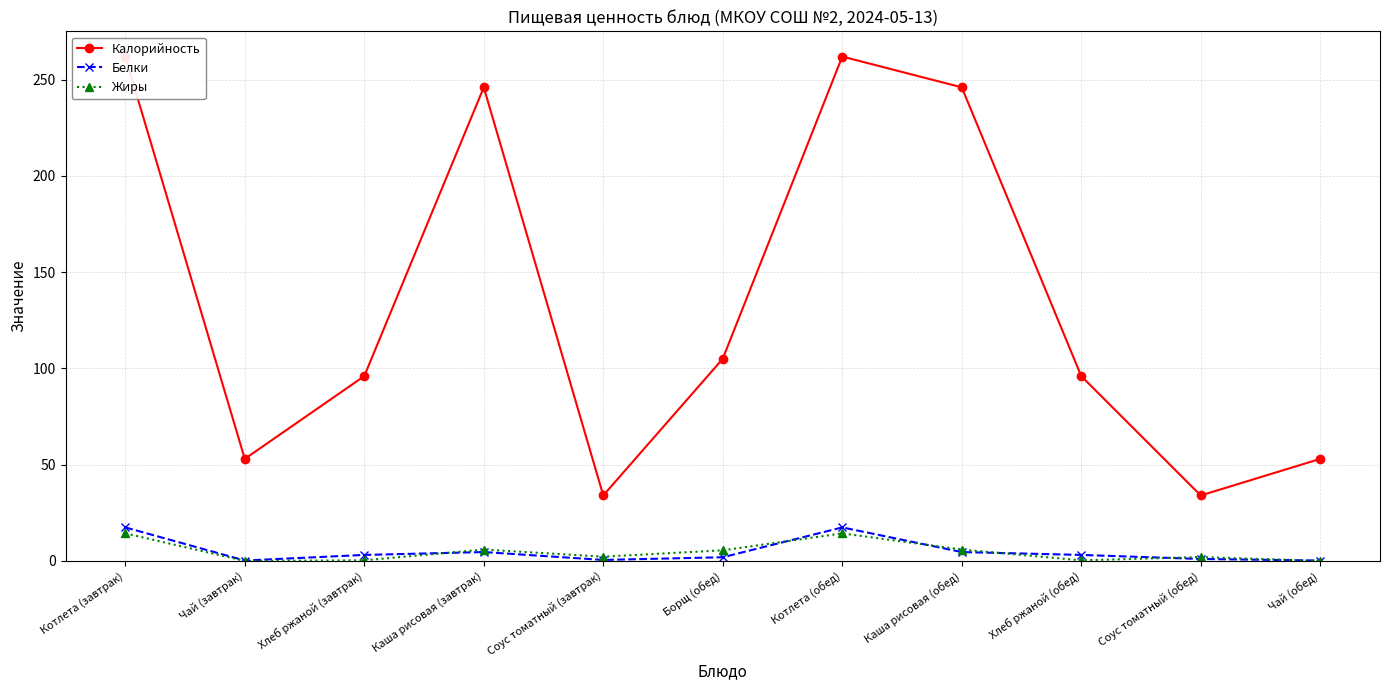

How many lines are shown in the chart?

3